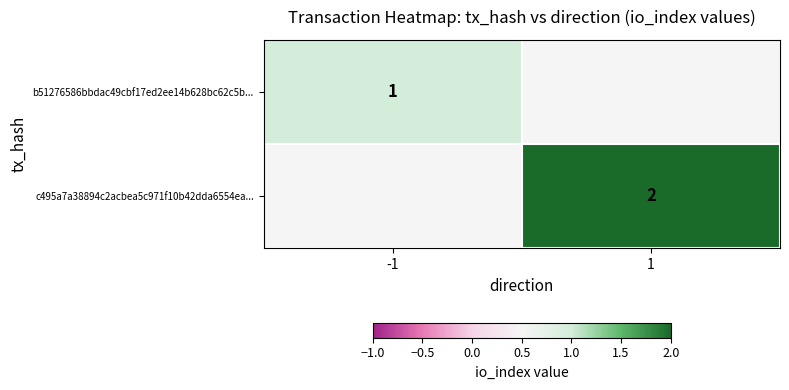

The value of c495a7a38894c2acbea5c971f10b42dda6554ea... at 1 is 2. True or false?

True